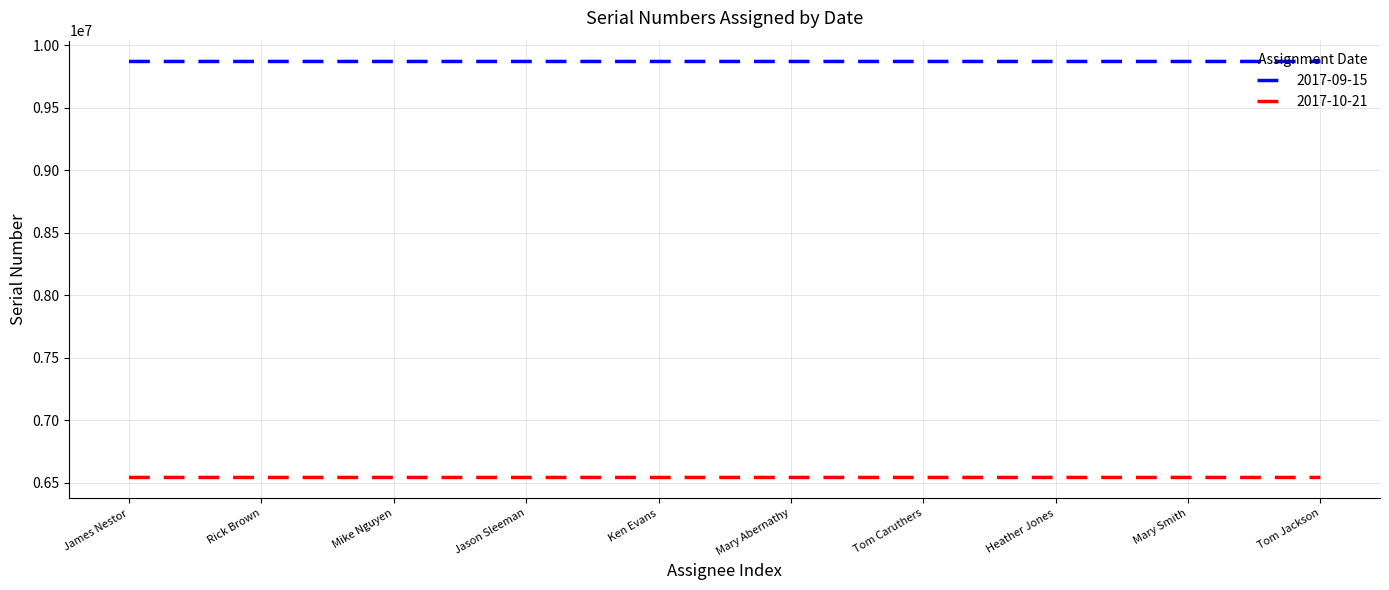

List the series in order of their overall mean, highest first.

2017-09-15, 2017-10-21